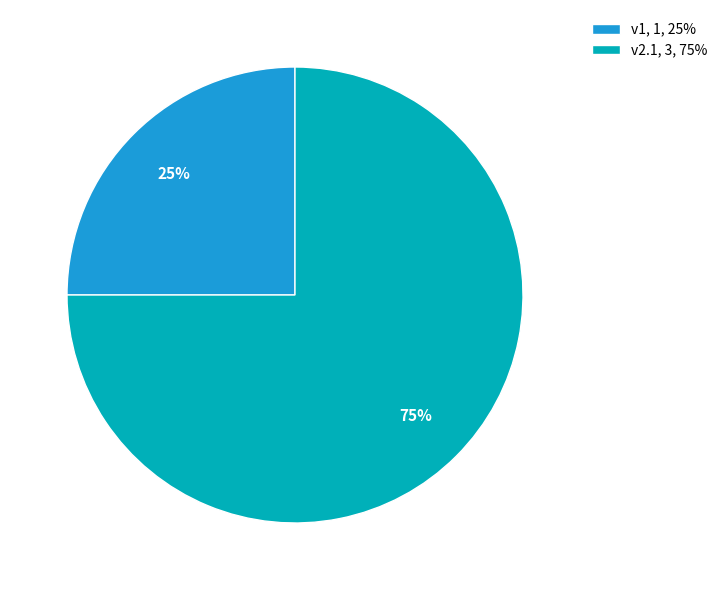

Which has a higher value, v2.1, 3, 75% or v1, 1, 25%?

v2.1, 3, 75%